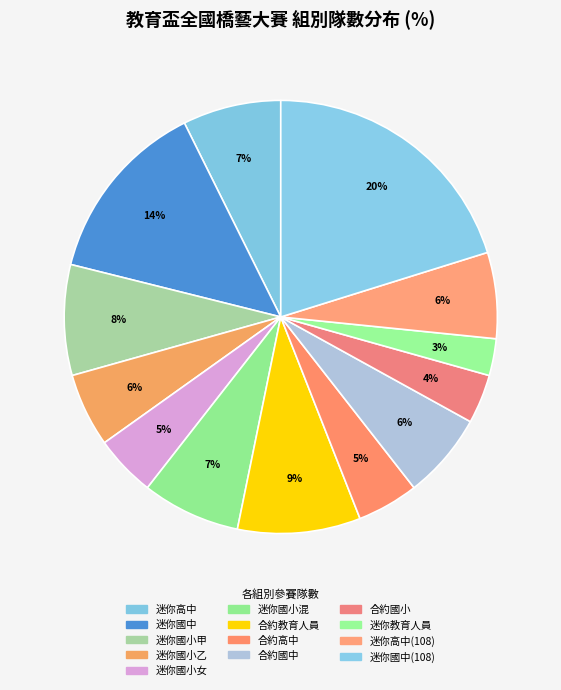

How many slices are in this pie chart?

13